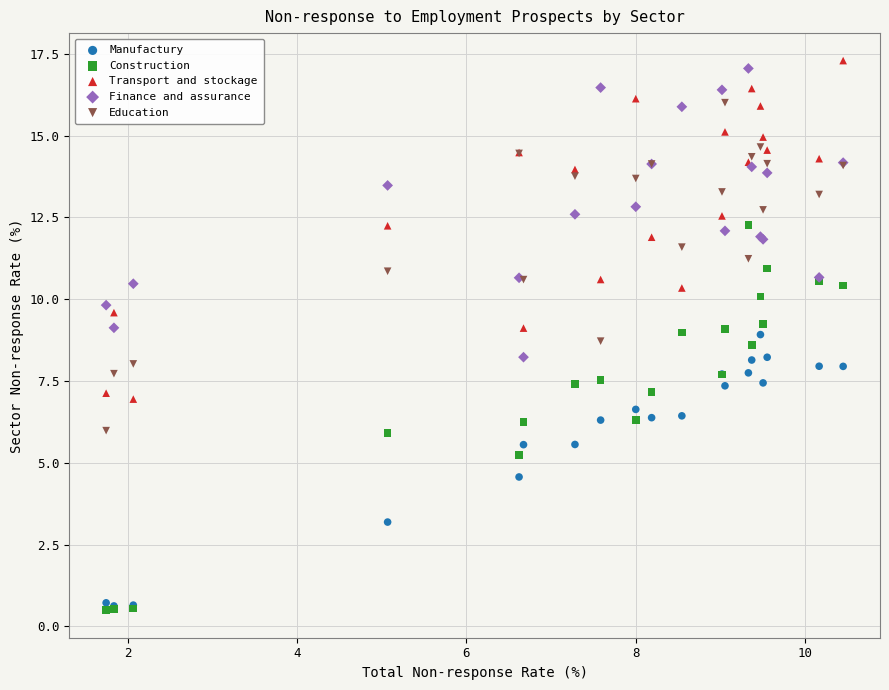

What are all the series names shown in the legend?

Manufactury, Construction, Transport and stockage, Finance and assurance, Education